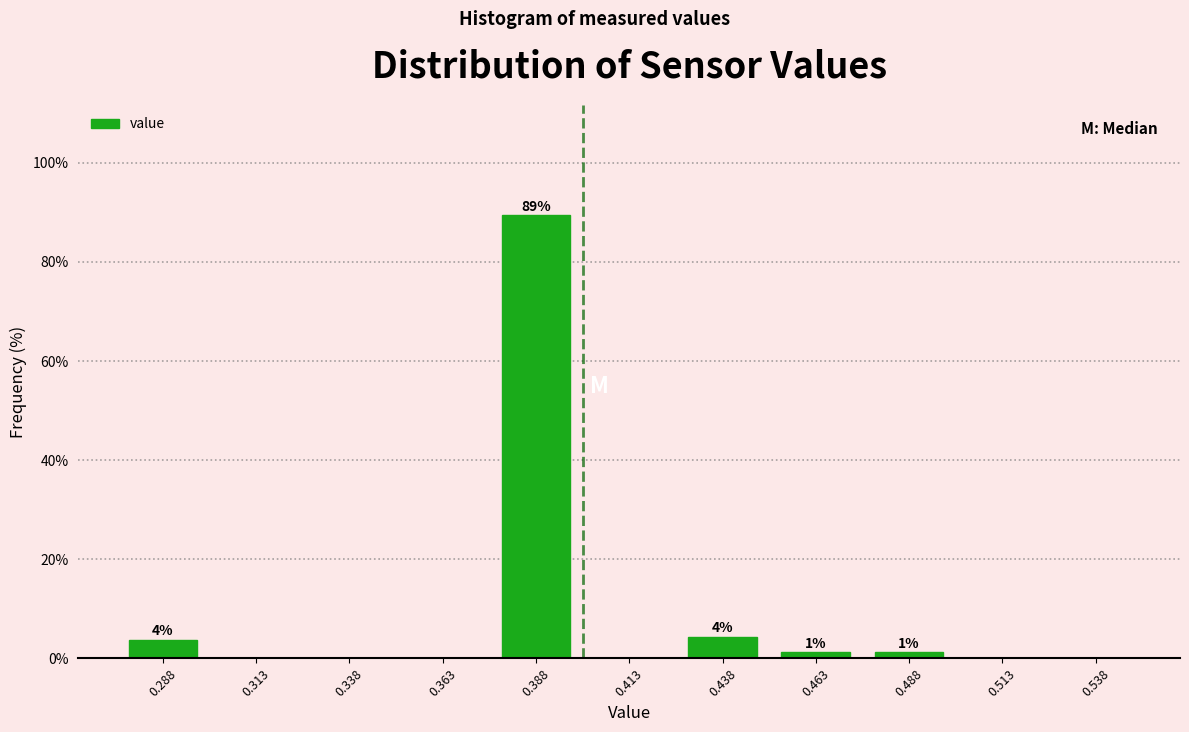

Over which range of the x-axis is the bar tallest?

0.375 to 0.400